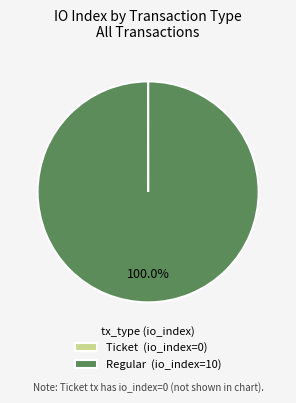

Which slice is the largest?

Regular (io_index=10)